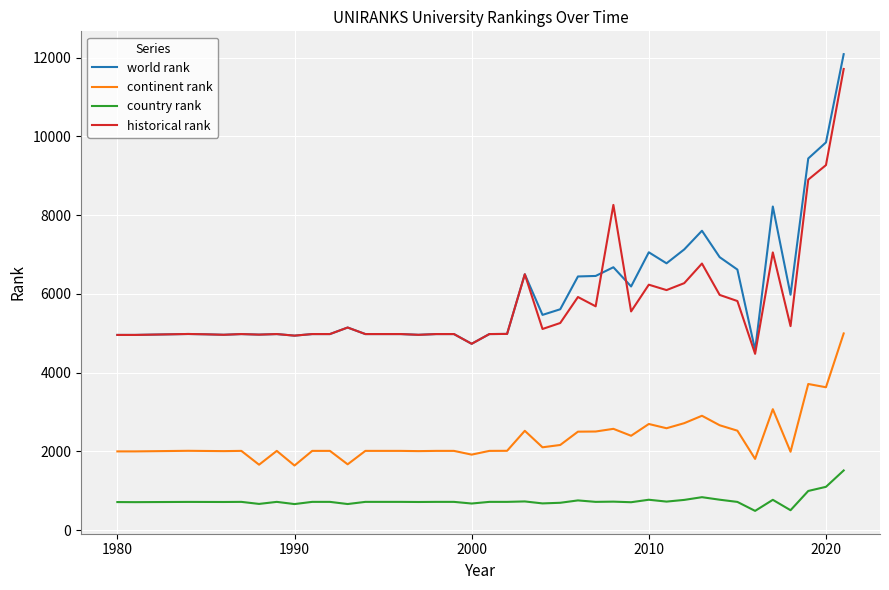

True or false: historical rank and country rank cross at least once.

False